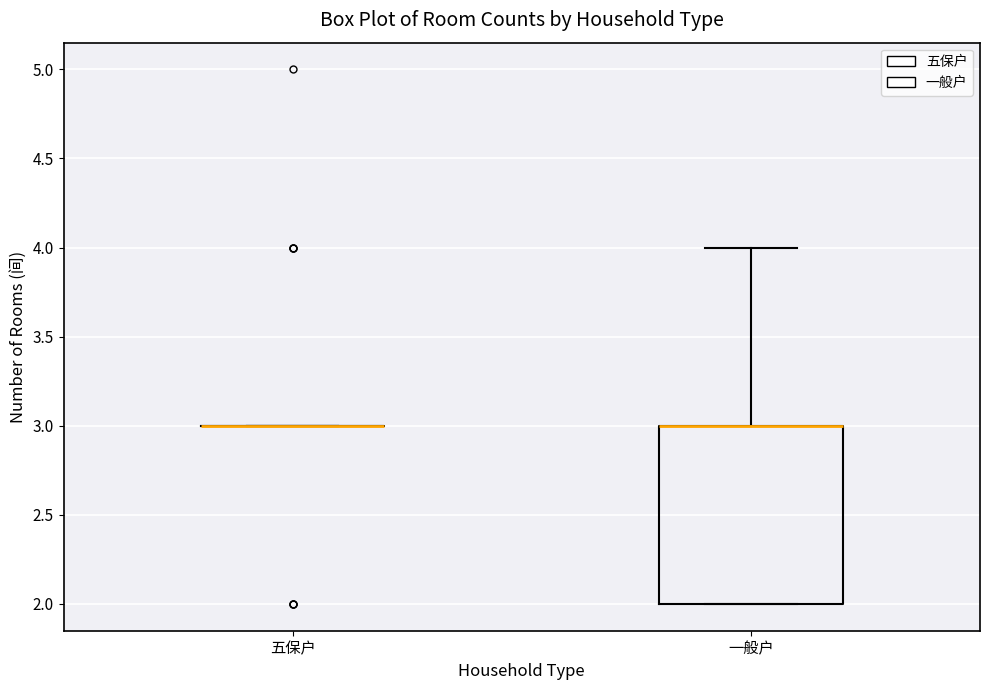

Reading left to right, read every box against the y-axis: the position of its median line, the range the box covers, and the ends of its whiskers. The values are not printed on the chart, so give them approximately, as read against the axis.

五保户: box collapsed to a line at 3, whiskers 3 to 3
一般户: median 3 (drawn on the box's upper edge), box 2 to 3, whiskers 2 to 4